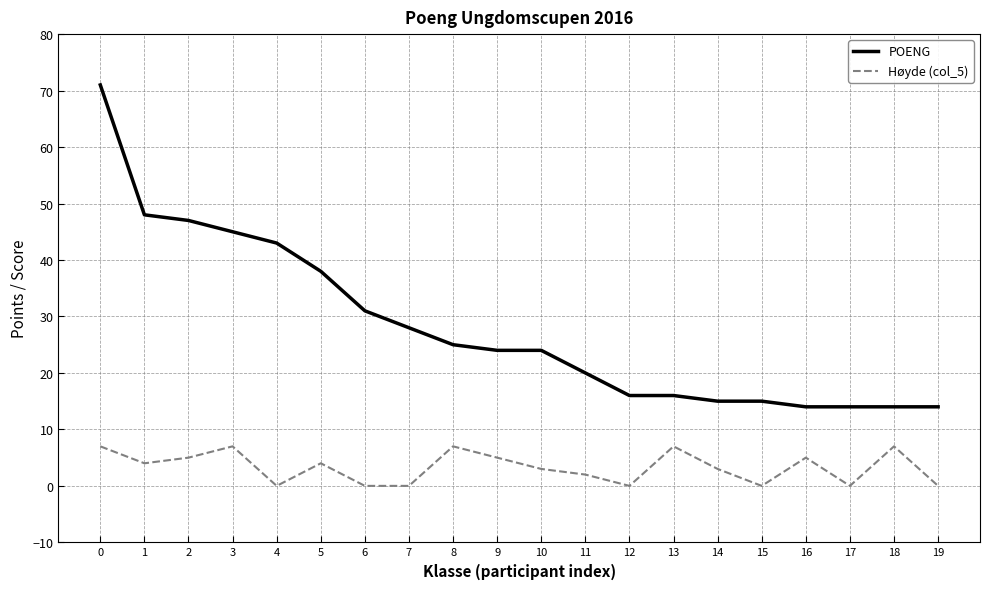

What are all the series names shown in the legend?

POENG, Høyde (col_5)